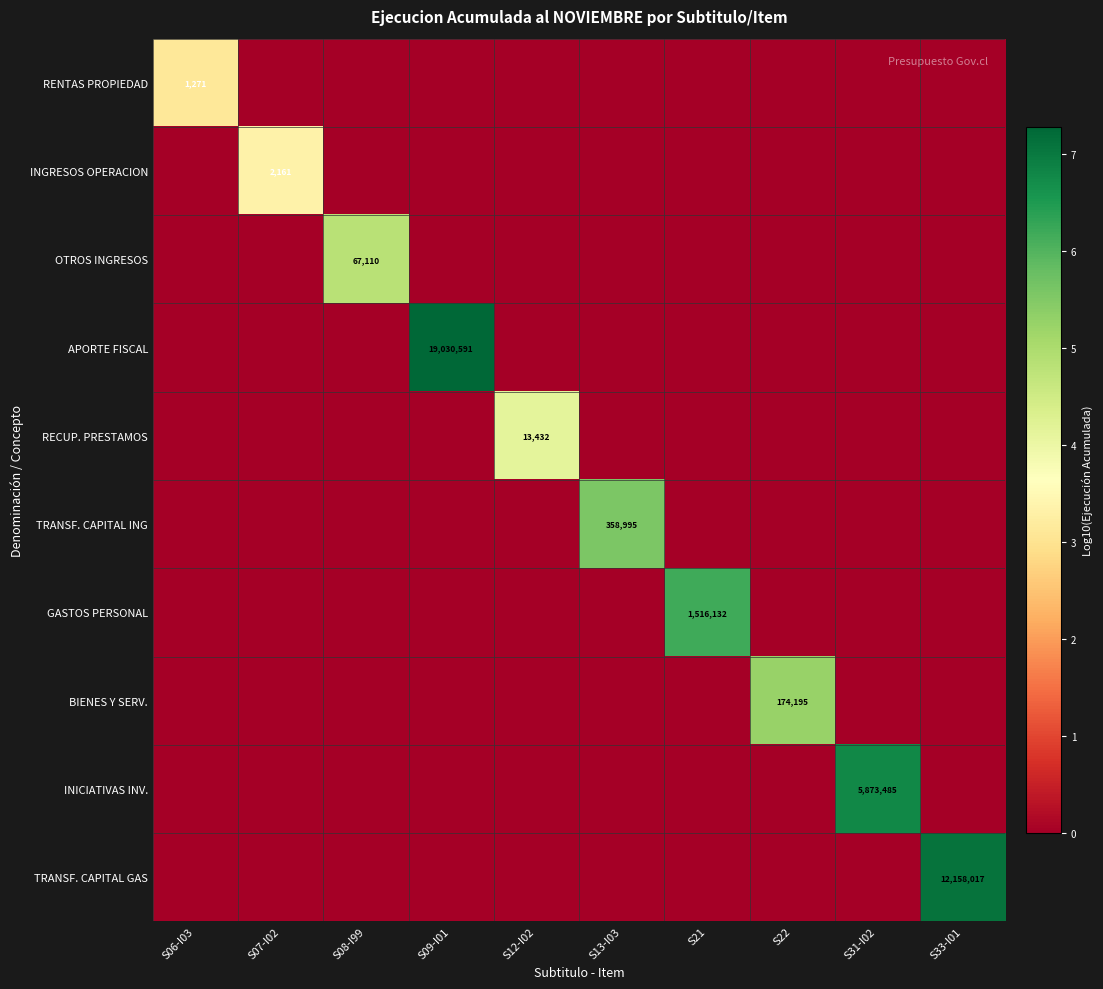

True or false: APORTE FISCAL has a value of 32642149 at S09-I01.

False